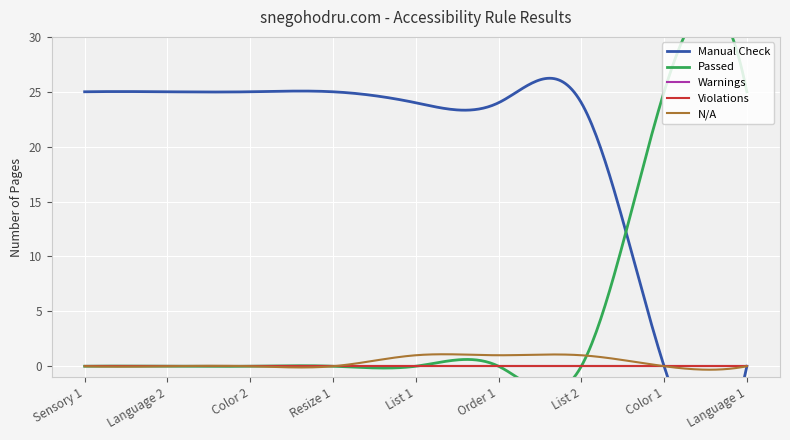

Is it true that N/A equals 1 at List 1?

True